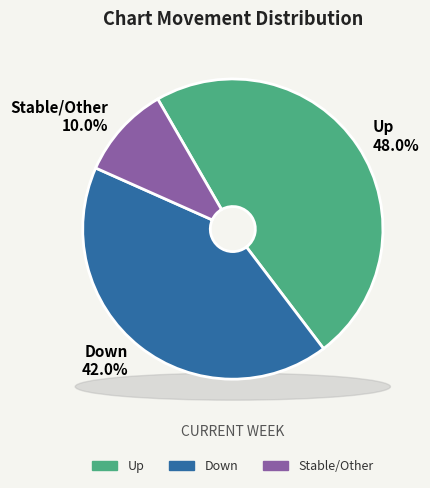

To the nearest percent, what is the combined percentage of up and down?

90%